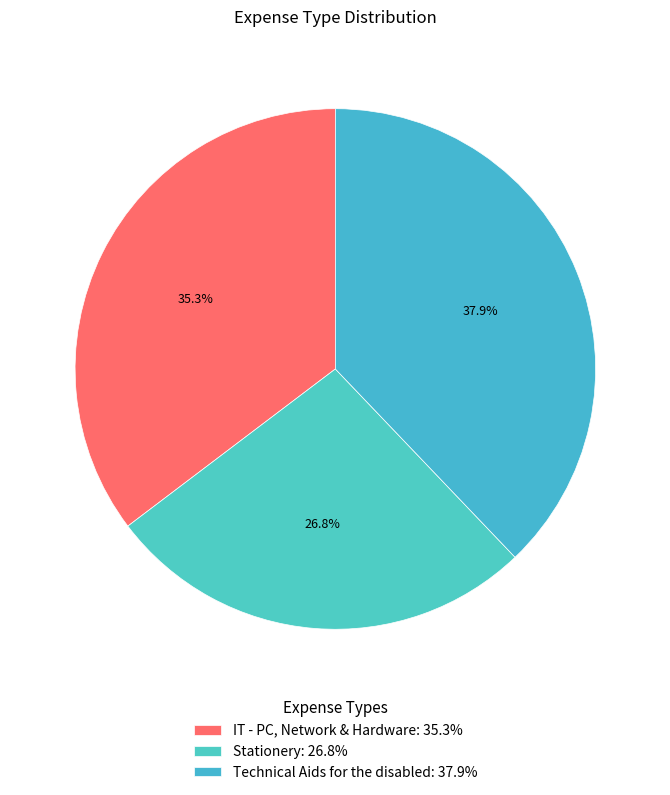

To the nearest percent, what percentage of the pie is Stationery?

27%